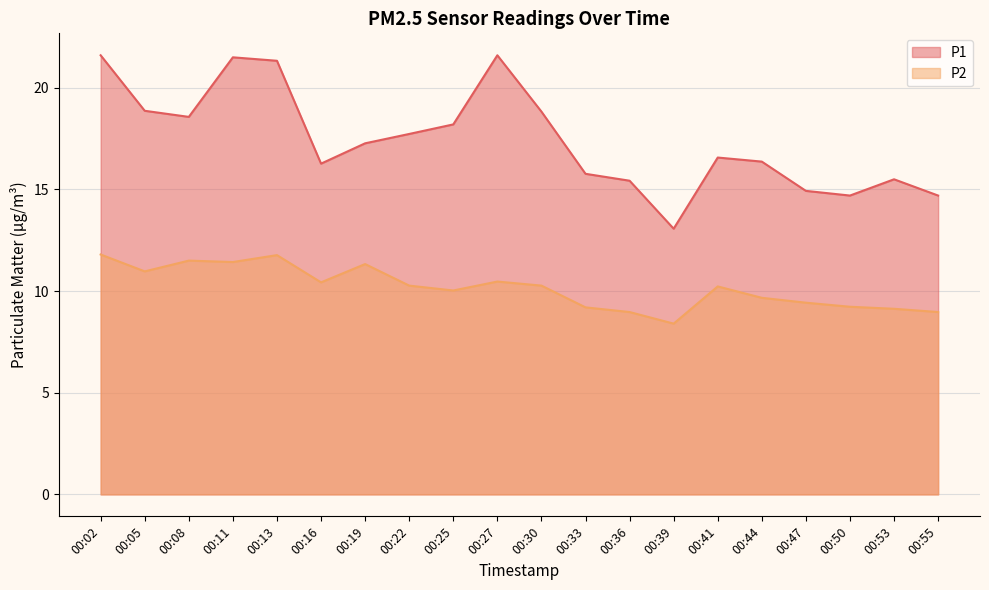

In P2, how many points are higher than both neighbors (excluding endpoints)?

5